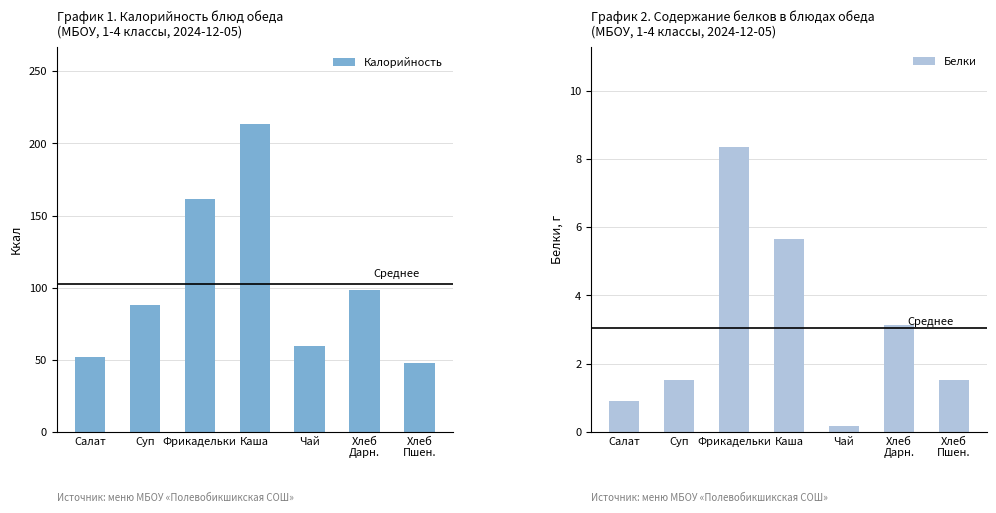

The Белки series shows 1.5 at Хлеб
Пшен.. True or false?

True